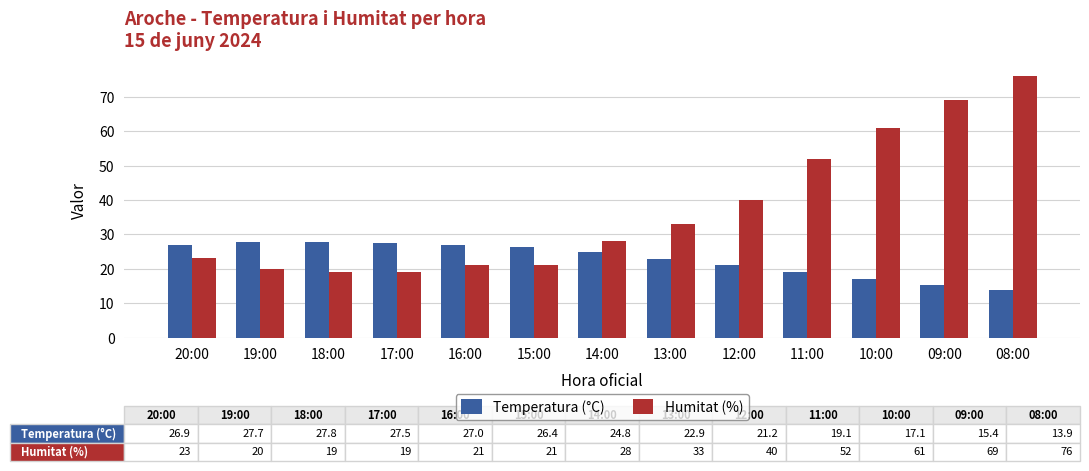

What are all the series names shown in the legend?

Temperatura (°C), Humitat (%)